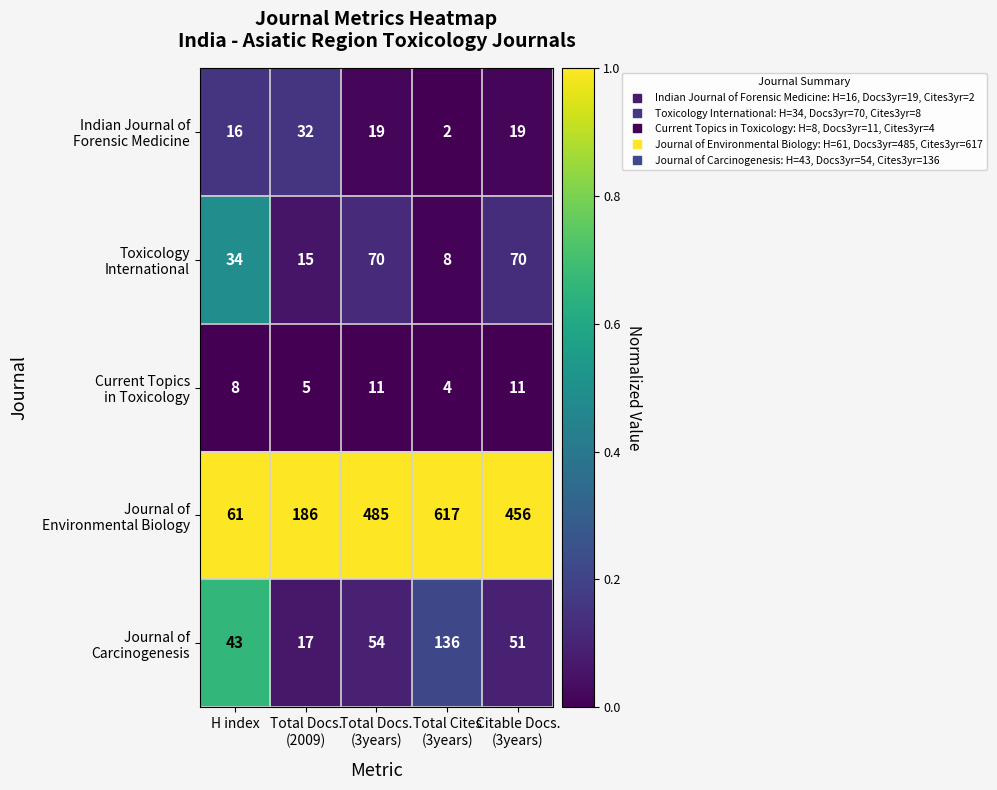

How many categories are shown in the chart?

5